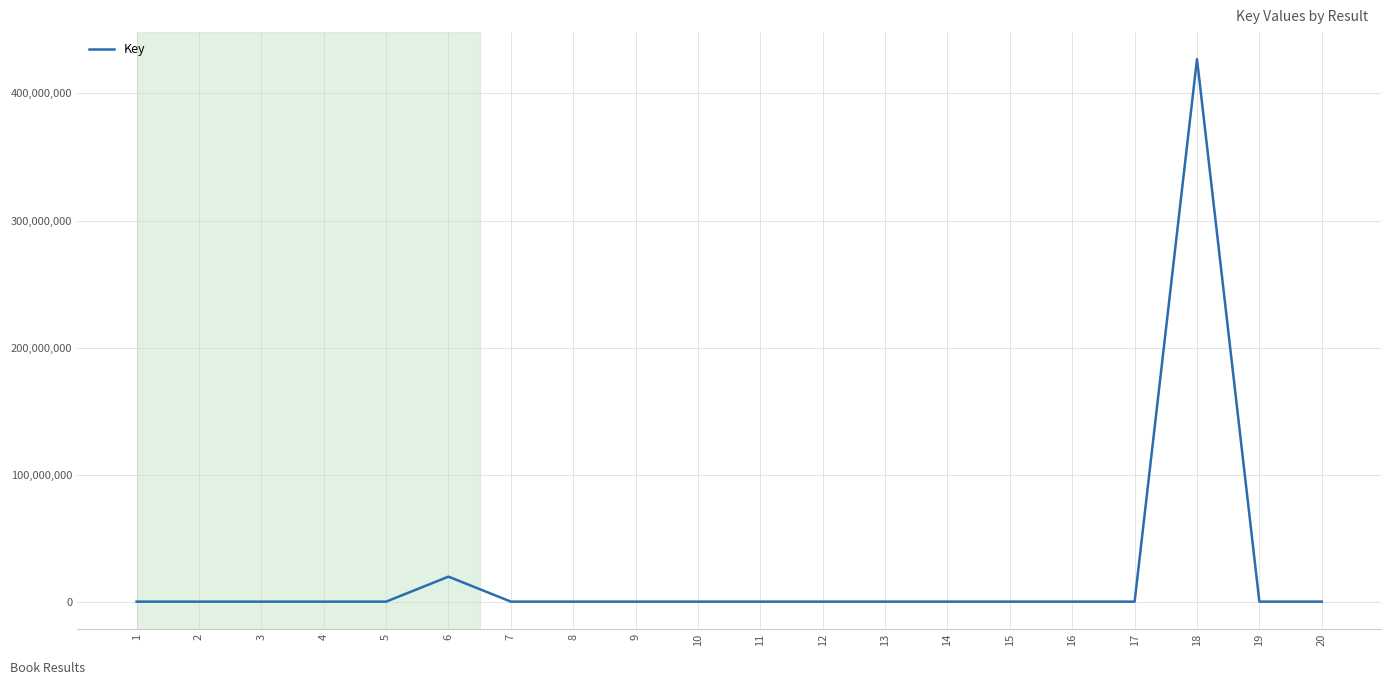

What is the maximum value shown in the chart?

427015960